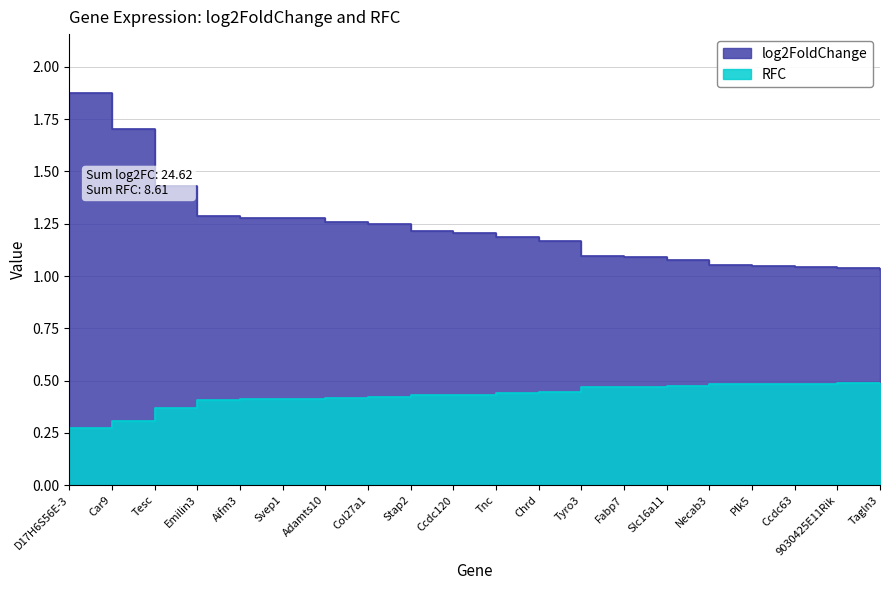

What is the total value across all series at Adamts10?

1.7